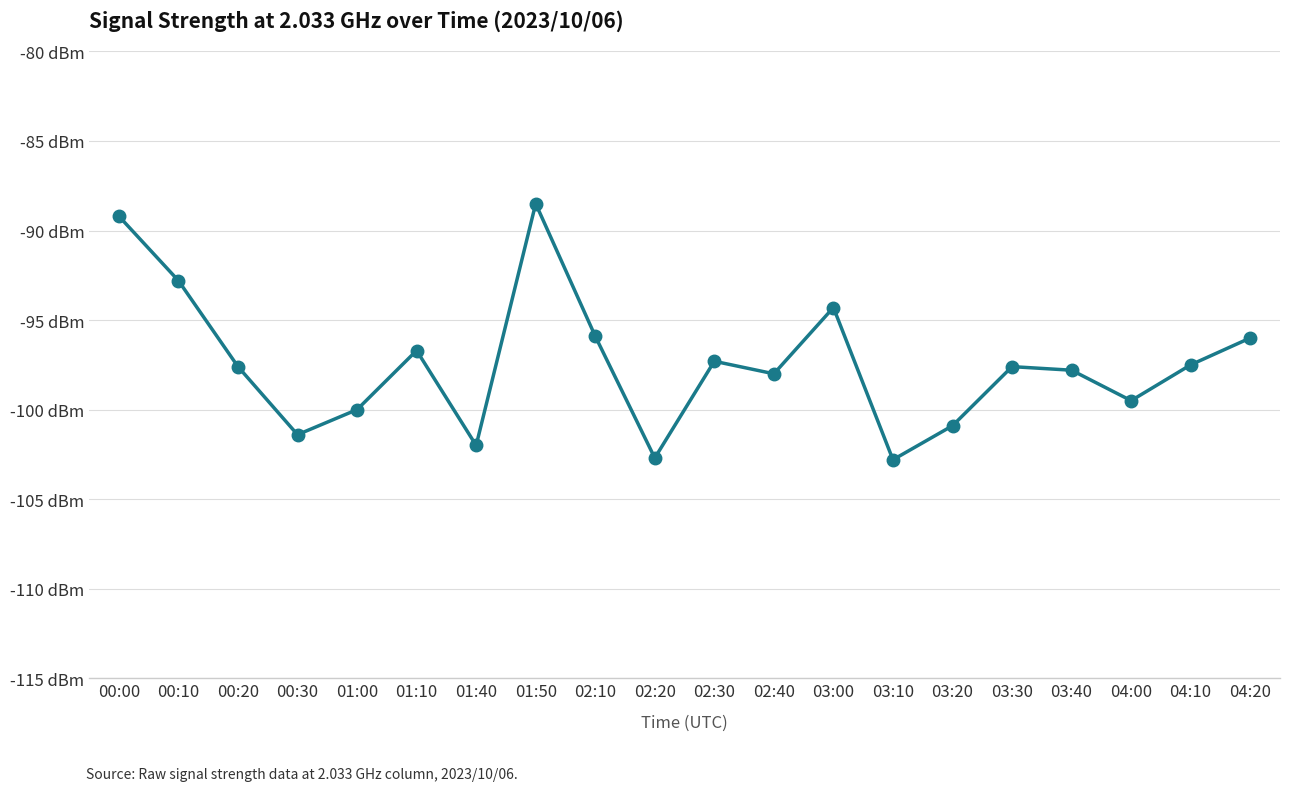

Between 01:50 and 01:00, which is larger?

01:50